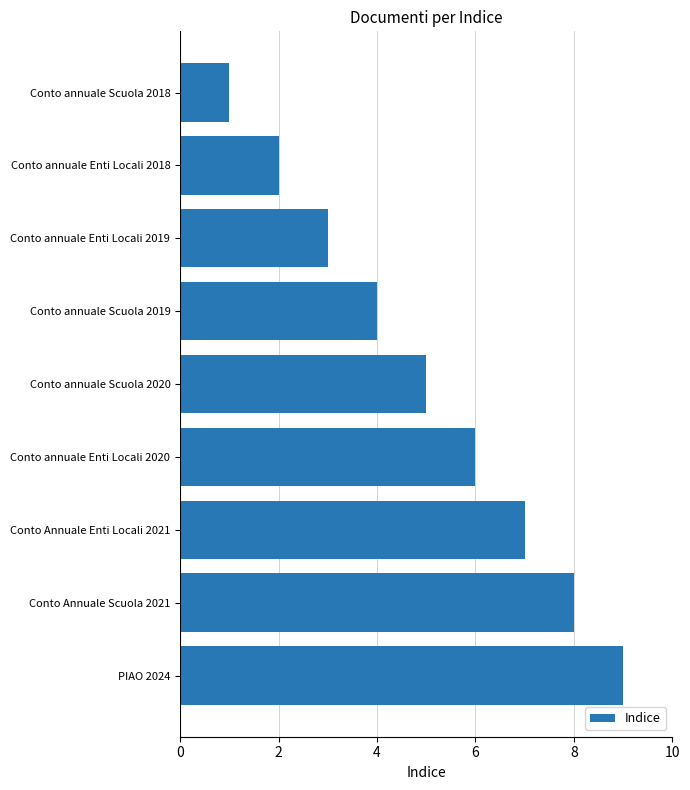

Which has a higher value, Conto annuale Scuola 2019 or Conto annuale Enti Locali 2019?

Conto annuale Scuola 2019